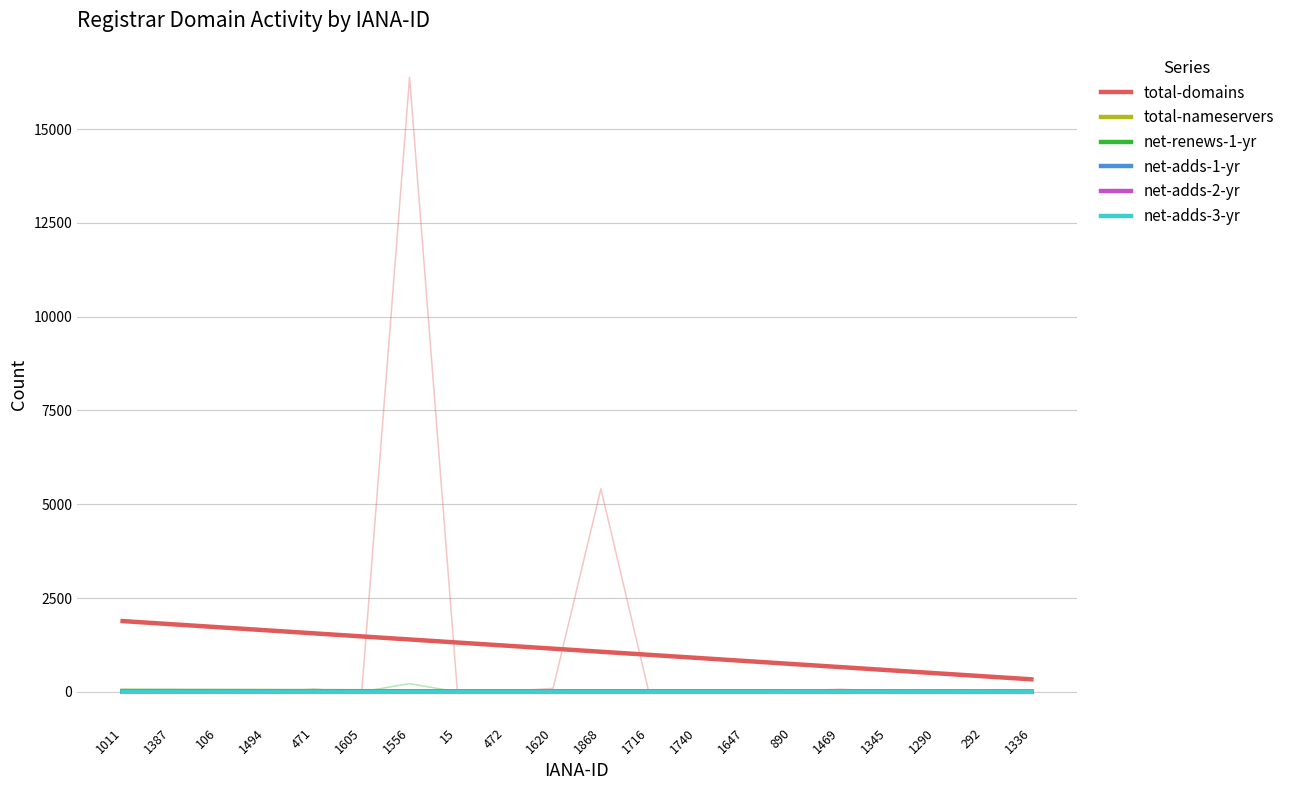

Between 106 and 1290, which series saw the biggest shift?

total-domains